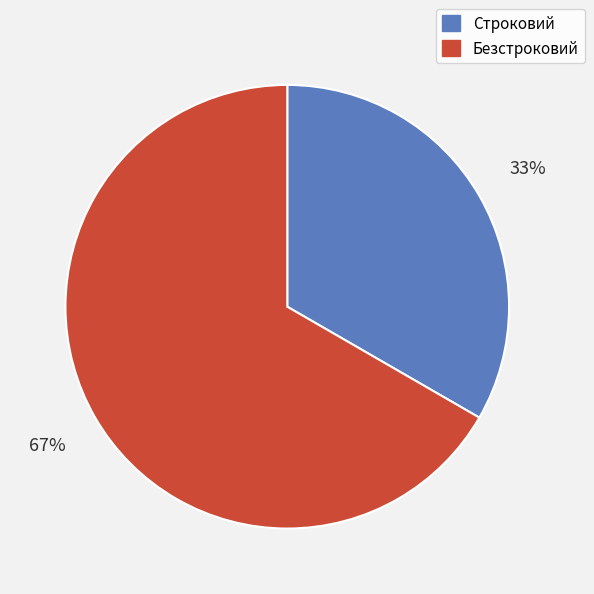

Does Строковий represent more than half of the total?

No